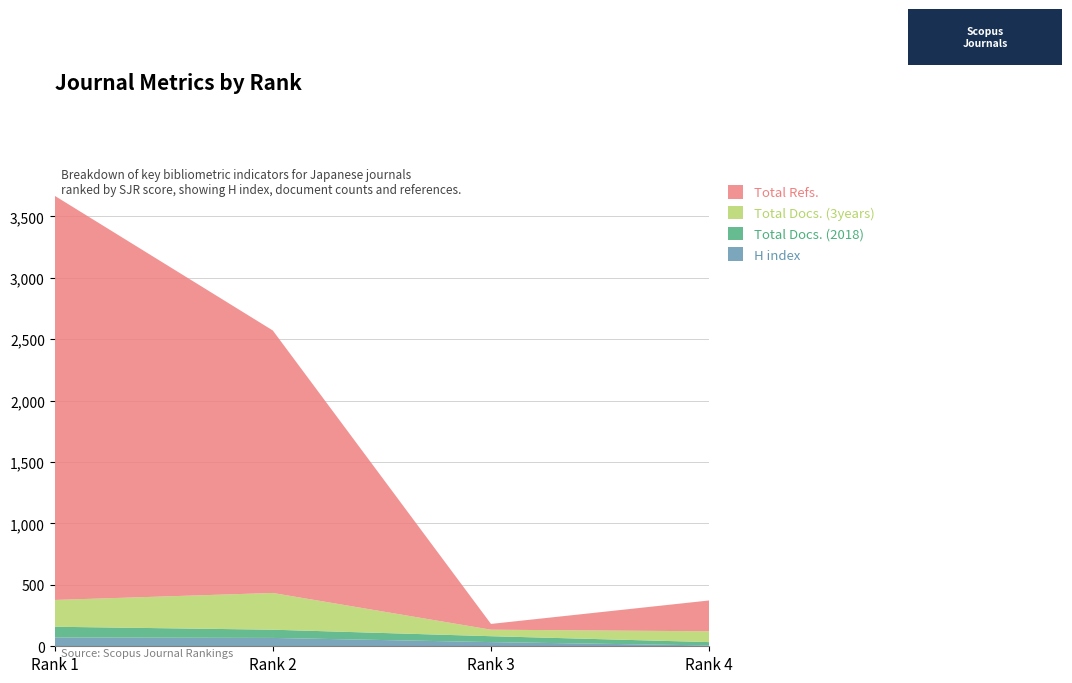

Reading right to left, transcribe all the data shown in this chart.

H index: 7	34	68	72
Total Docs. (2018): 27	48	67	87
Total Docs. (3years): 88	53	299	218
Total Refs.: 251	47	2137	3291